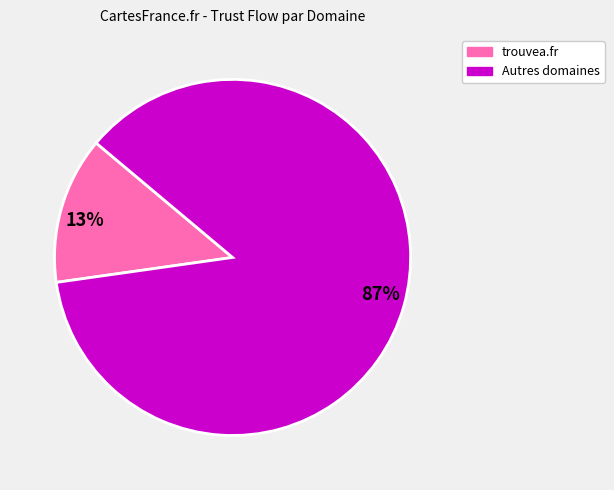

Does any single category account for the majority?

Yes